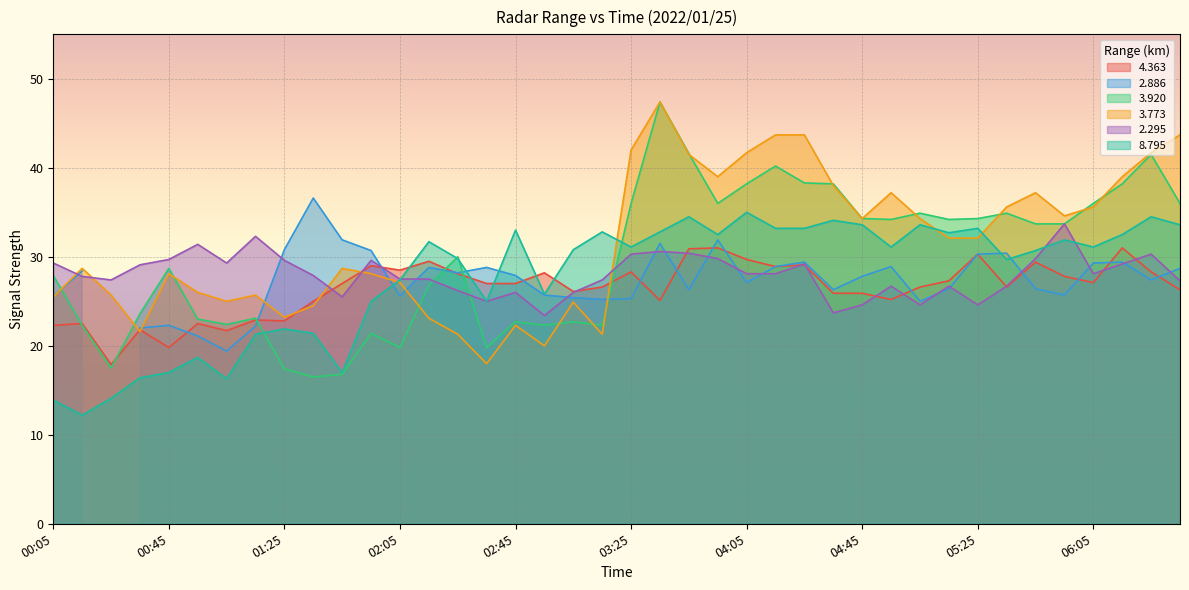

True or false: 4.363 has a value of 6.2 at 04:45.

False